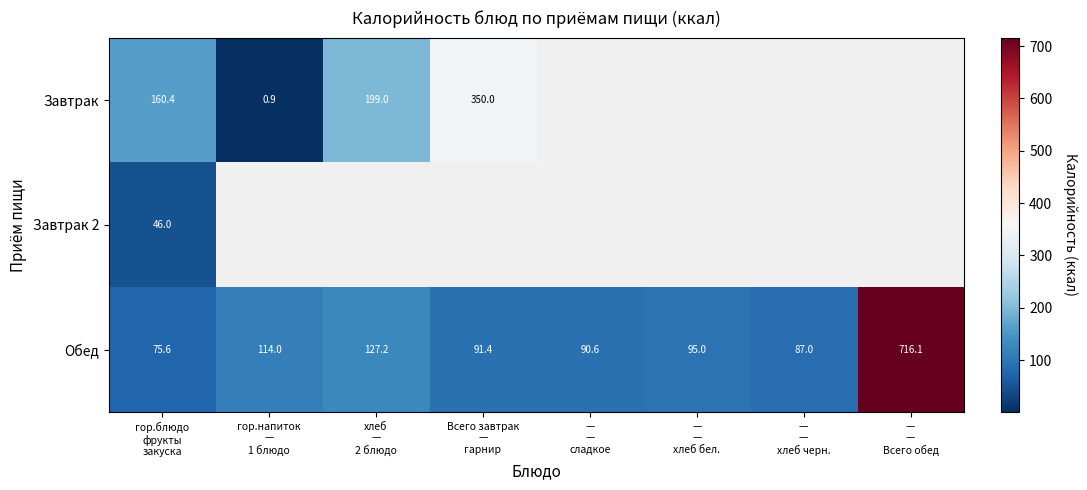

What is the difference between the second highest and second lowest values in the Обед series?

40.2